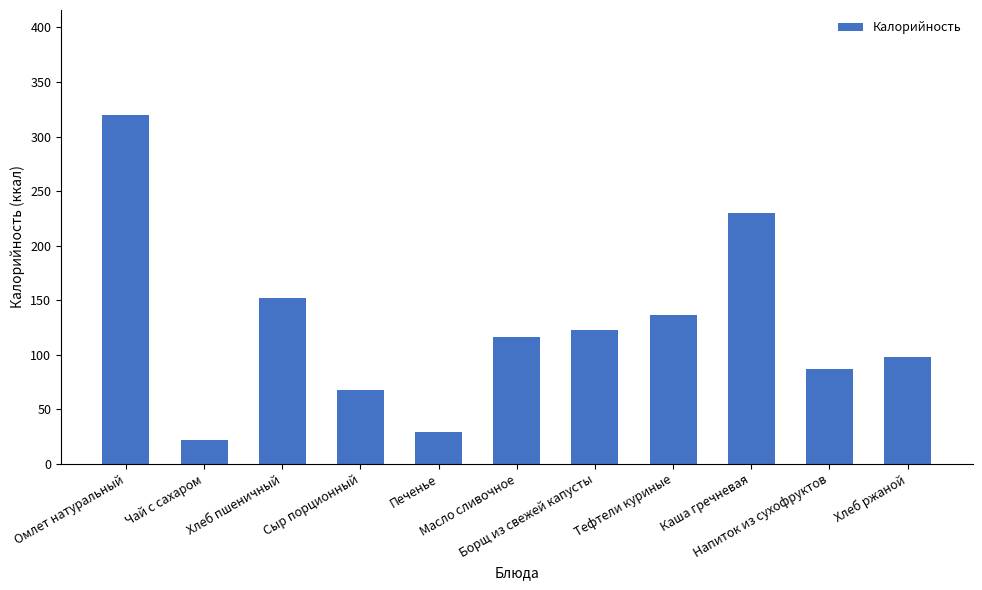

Is it true that the value at Чай с сахаром is 22?

True